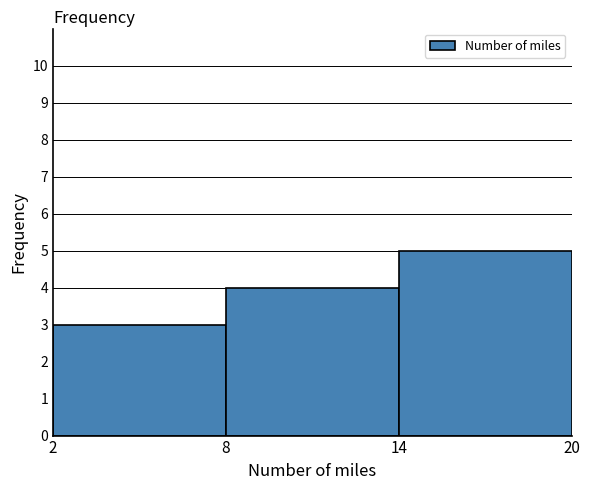

What is the height of the bar covering 8 to 14 on the x-axis? The values are not printed on the chart, so give them approximately, as read against the axis.

4